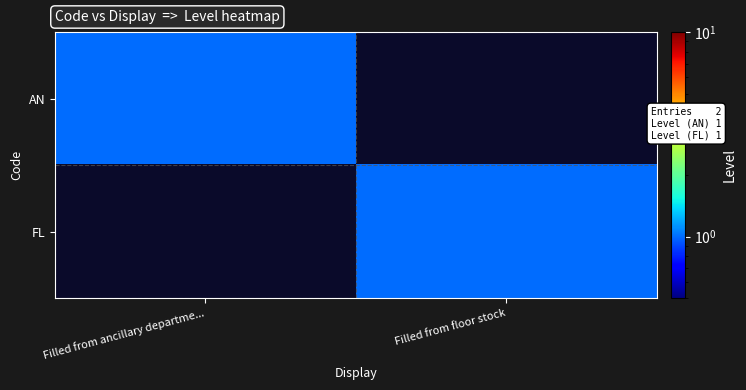

Rank the series by their maximum value, from lowest to highest.

AN, FL